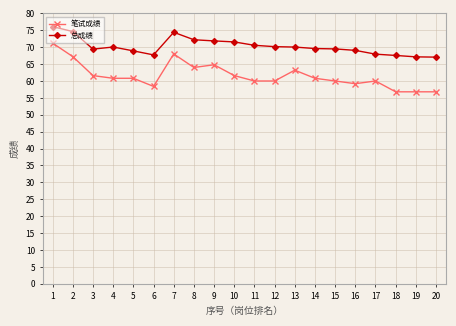

True or false: 笔试成绩 has a value of 61.6 at 3.

True